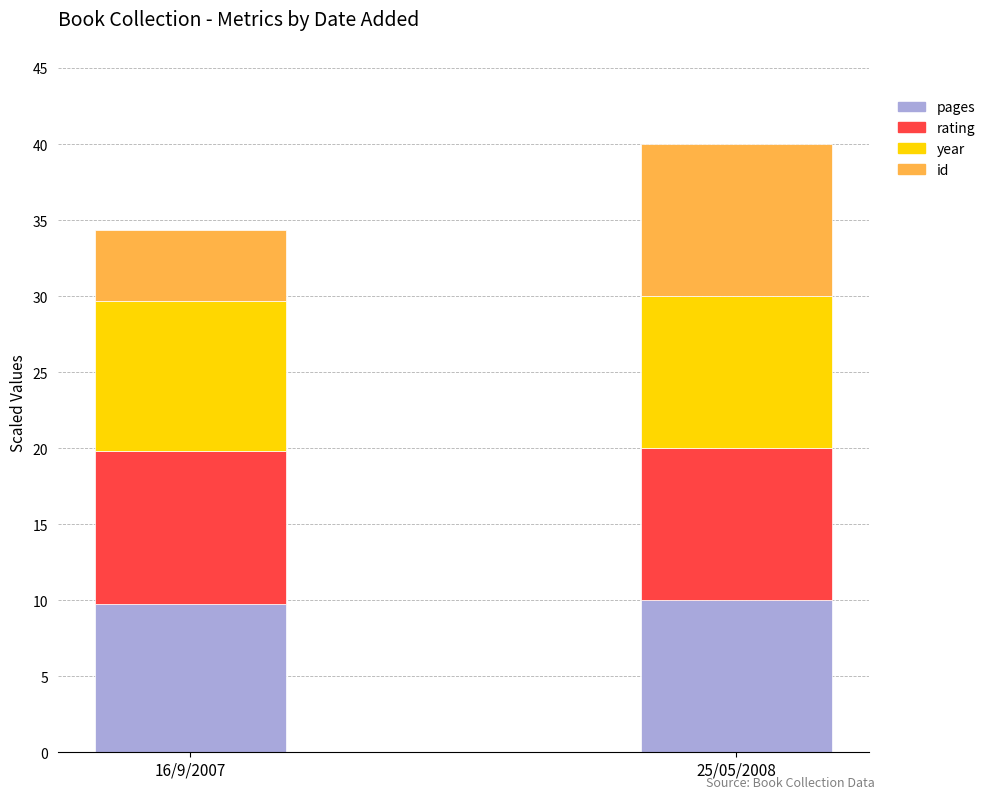

What is the lowest value of the pages series?

9.8